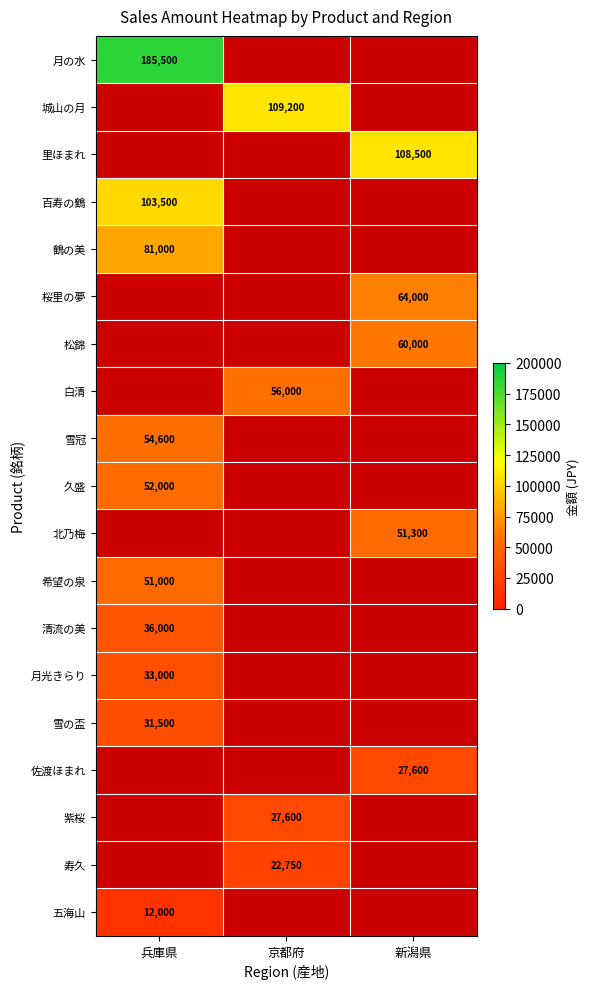

Which label corresponds to the smallest value in the chart?

兵庫県